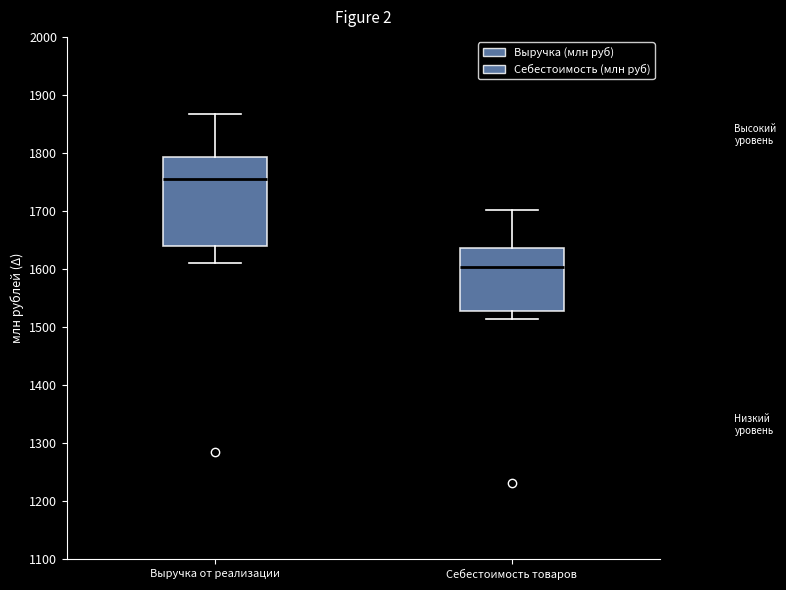

Where does the upper whisker of the box for Себестоимость товаров end on the y-axis? The values are not printed on the chart, so give them approximately, as read against the axis.

1700